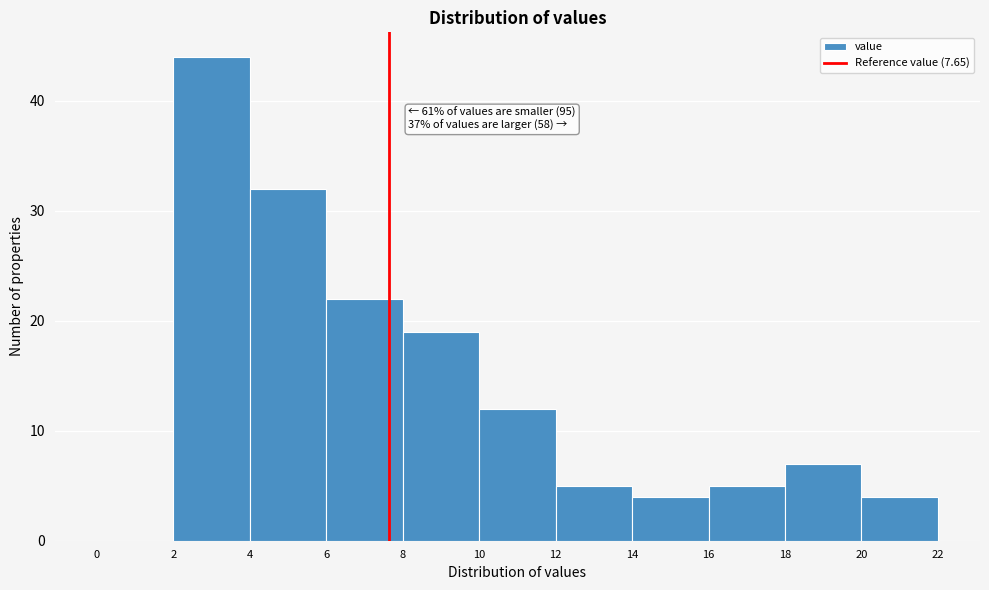

Over which range of the x-axis is the bar tallest?

2 to 4